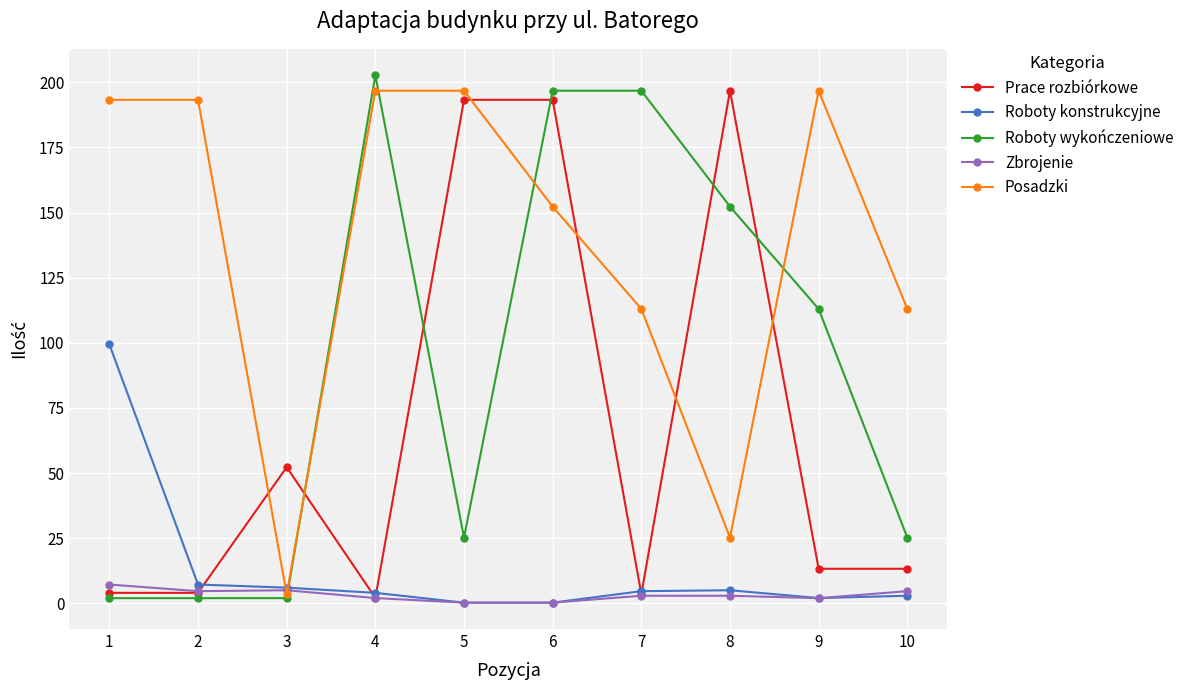

What is the value of the Roboty wykończeniowe point at the 3rd from the left?

2.0